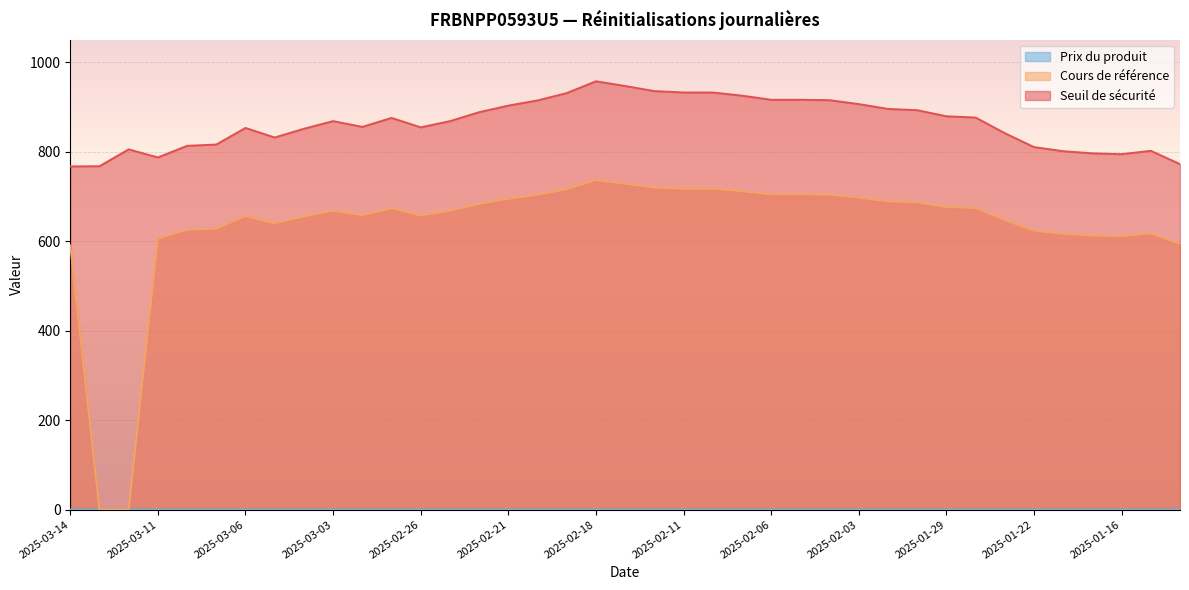

List the labels in order of Prix du produit value, smallest first.

2025-02-28, 2025-02-26, 2025-02-24, 2025-02-21, 2025-02-20, 2025-02-19, 2025-02-18, 2025-02-14, 2025-02-12, 2025-02-11, 2025-02-10, 2025-02-07, 2025-02-06, 2025-02-05, 2025-02-04, 2025-02-03, 2025-01-31, 2025-01-30, 2025-01-29, 2025-01-28, 2025-03-14, 2025-03-13, 2025-03-12, 2025-03-11, 2025-03-10, 2025-03-07, 2025-03-06, 2025-03-05, 2025-03-04, 2025-03-03, 2025-02-27, 2025-02-25, 2025-01-24, 2025-01-22, 2025-01-21, 2025-01-17, 2025-01-16, 2025-01-15, 2025-01-14